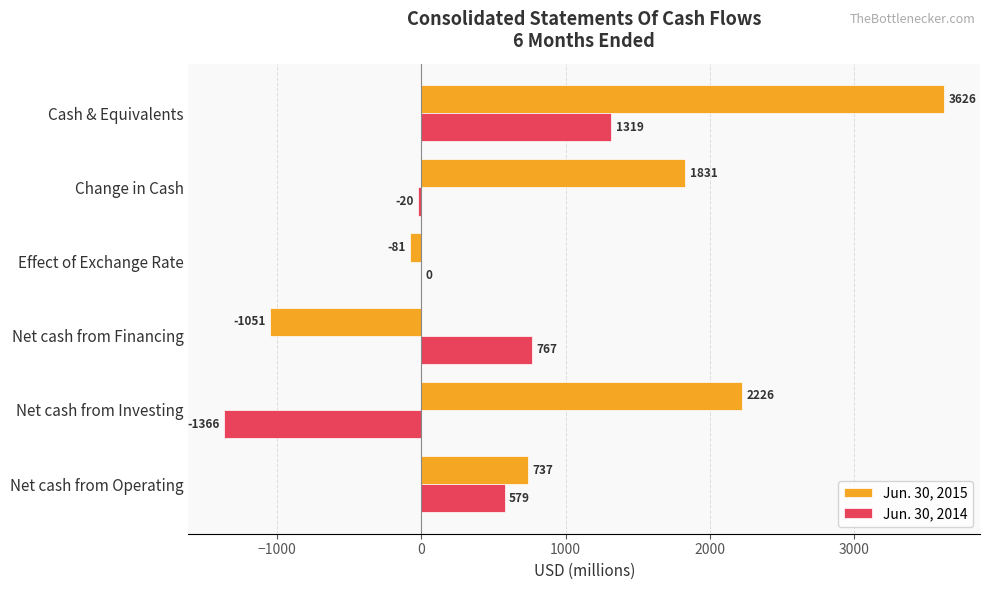

What is the greatest value displayed?

3626